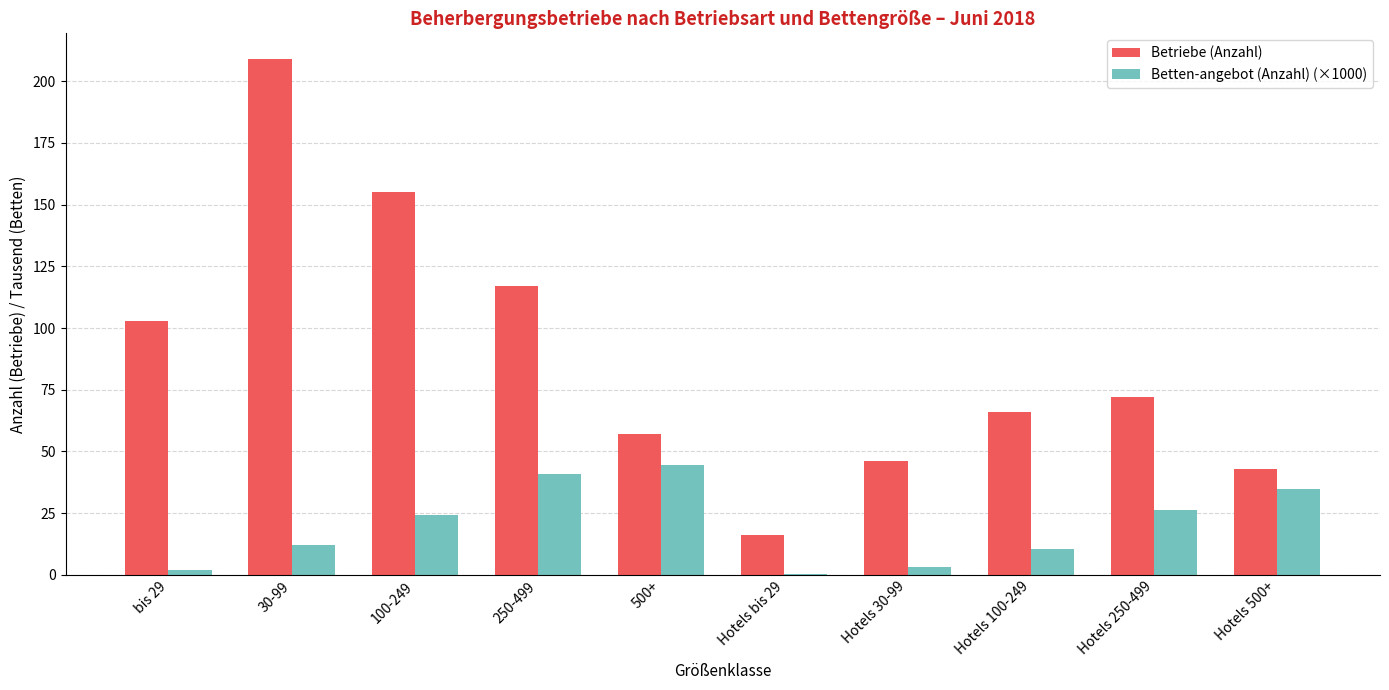

True or false: Betriebe (Anzahl) has a value of 326.0 at 30-99.

False